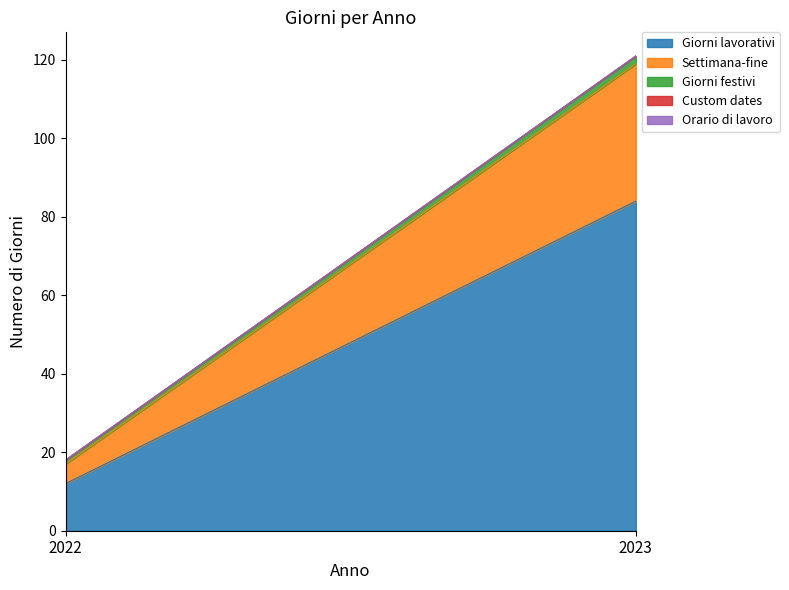

Reading left to right, extract all data points from this chart.

Giorni lavorativi: 12	84
Settimana-fine: 5	35
Giorni festivi: 1	2
Custom dates: 0	0
Orario di lavoro: 0	0